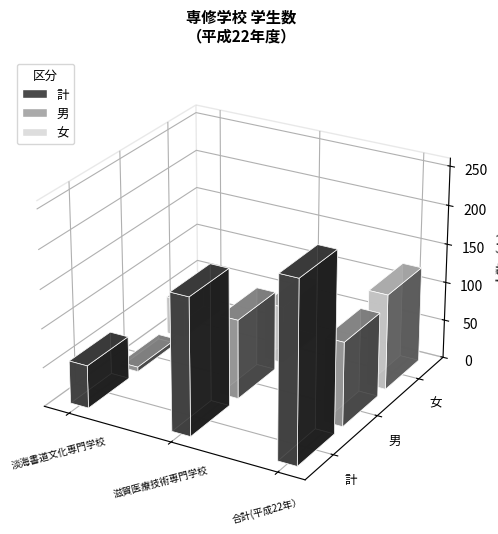

How many bars are there in each group?

3